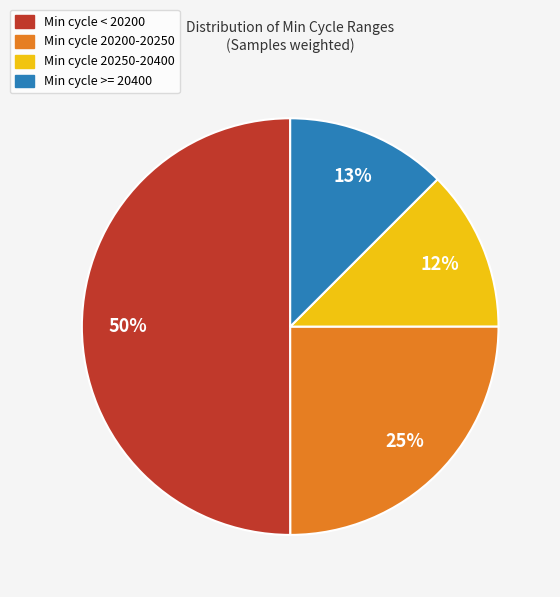

To the nearest percent, what is the difference between the largest and smallest slice percentages?

38%